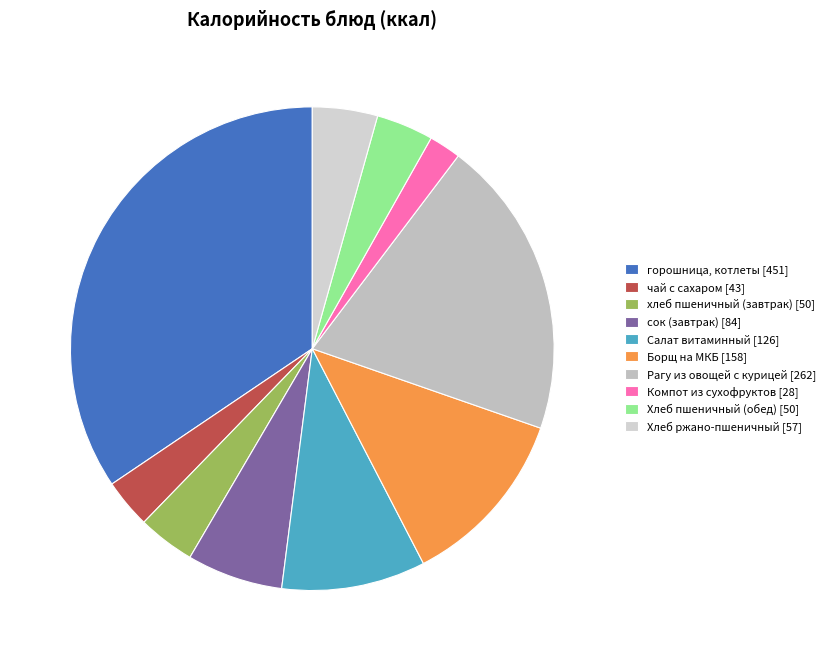

How many slices are in this pie chart?

10